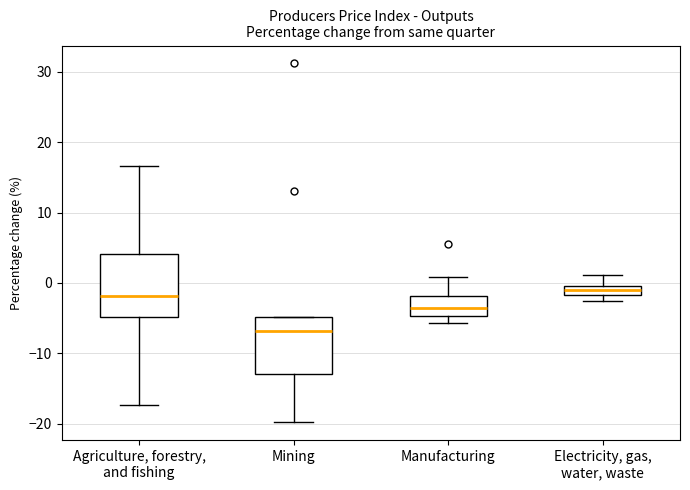

Which box has the lowest median line?

Mining